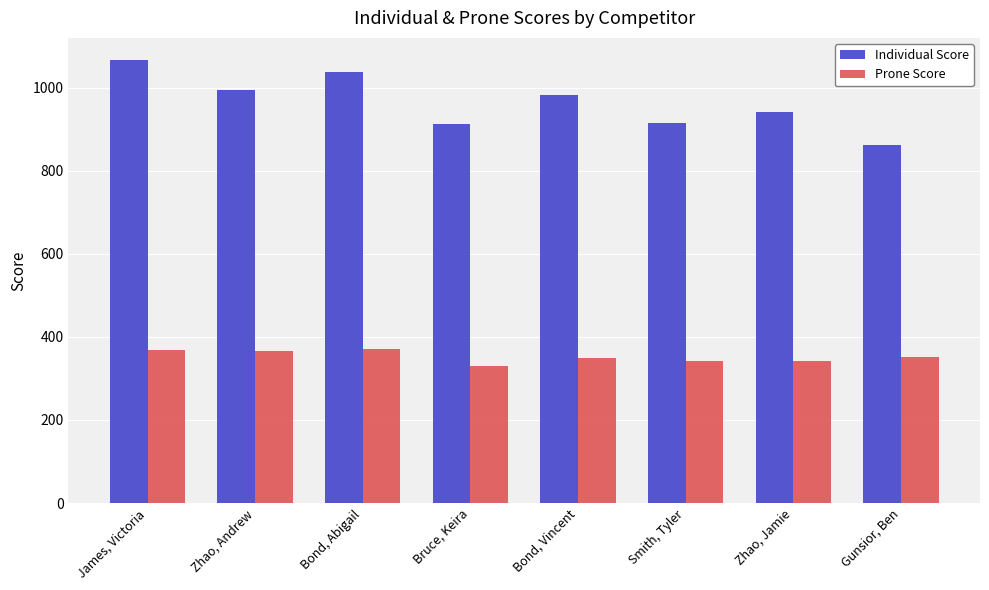

Which series changed the most between Bruce, Keira and Bond, Vincent?

Individual Score